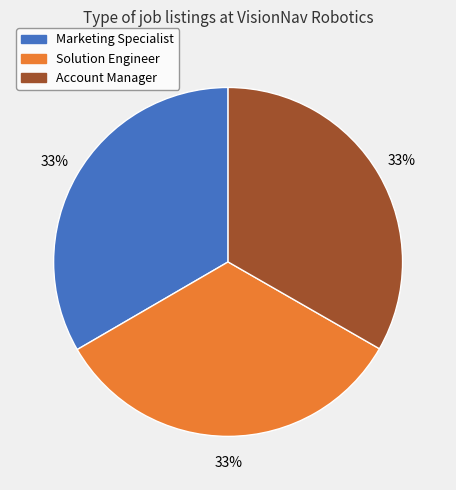

To the nearest percent, what portion does Solution Engineer represent?

33%